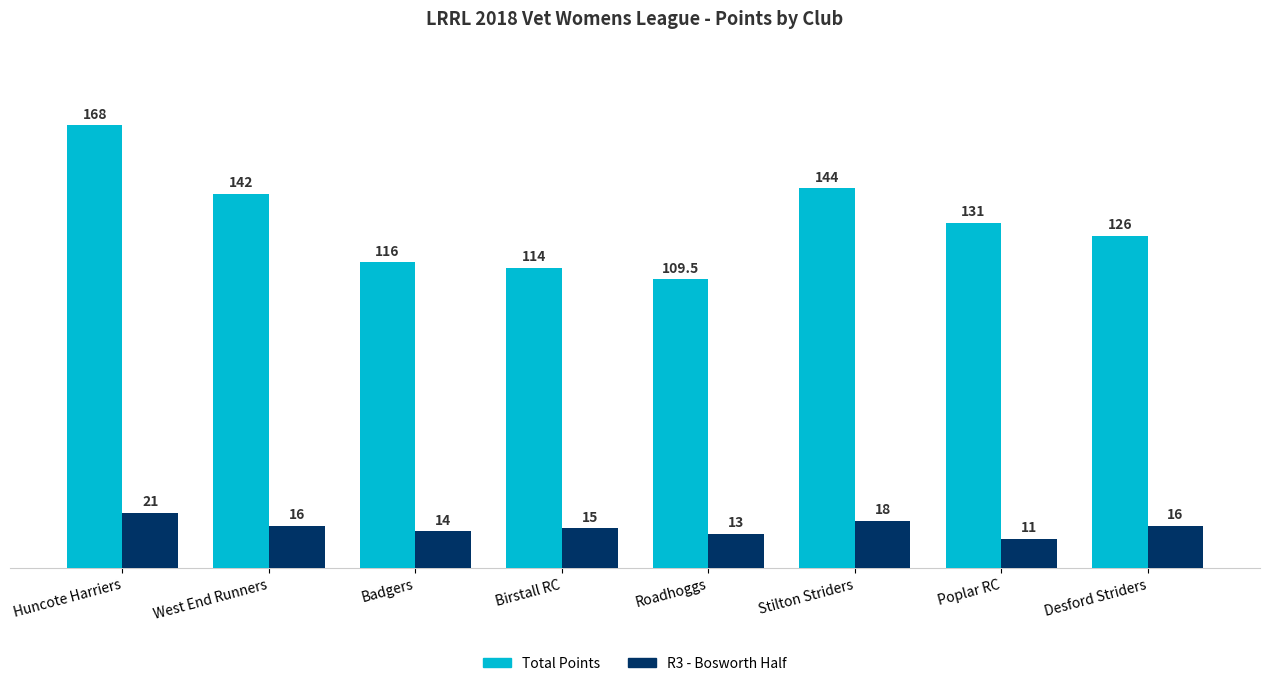

At which category is the sum across all series the highest?

Huncote Harriers